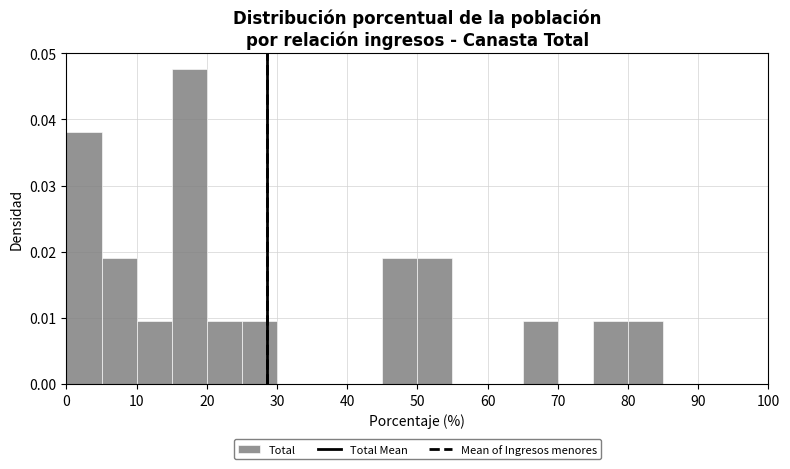

Reading left to right, transcribe this chart: for each bar, give the range it covers on the x-axis and its height. The values are not printed on the chart, so give them approximately, as read against the axis.

0 to 5: 0.038
5 to 10: 0.019
10 to 15: 0.010
15 to 20: 0.048
20 to 25: 0.010
25 to 30: 0.010
30 to 35: 0
35 to 40: 0
40 to 45: 0
45 to 50: 0.019
50 to 55: 0.019
55 to 60: 0
60 to 65: 0
65 to 70: 0.010
70 to 75: 0
75 to 80: 0.010
80 to 85: 0.010
85 to 90: 0
90 to 95: 0
95 to 100: 0